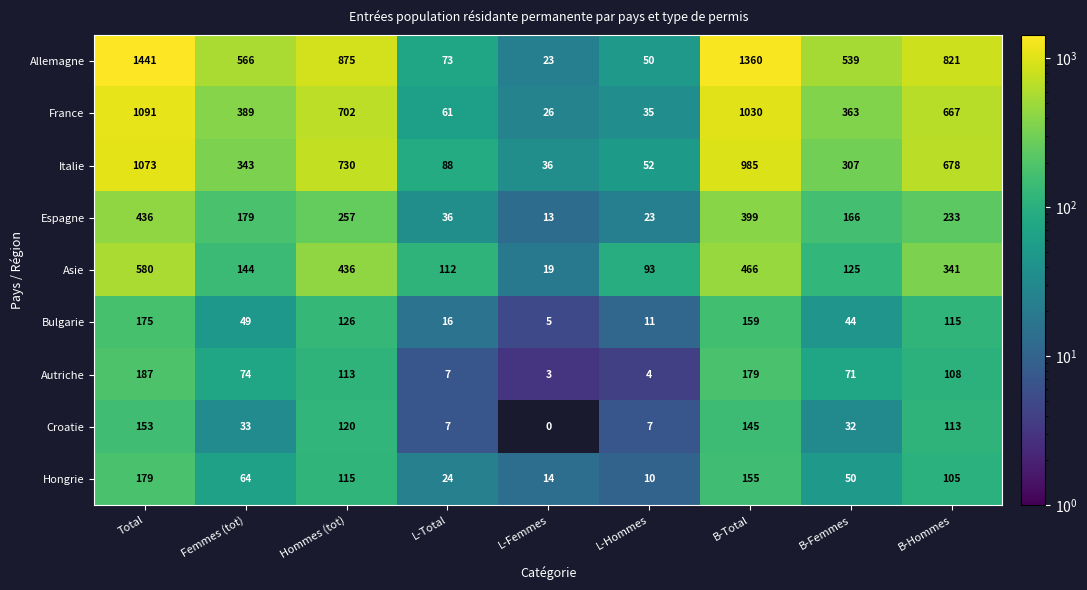

Between L-Femmes and L-Hommes, which series saw the biggest shift?

Asie